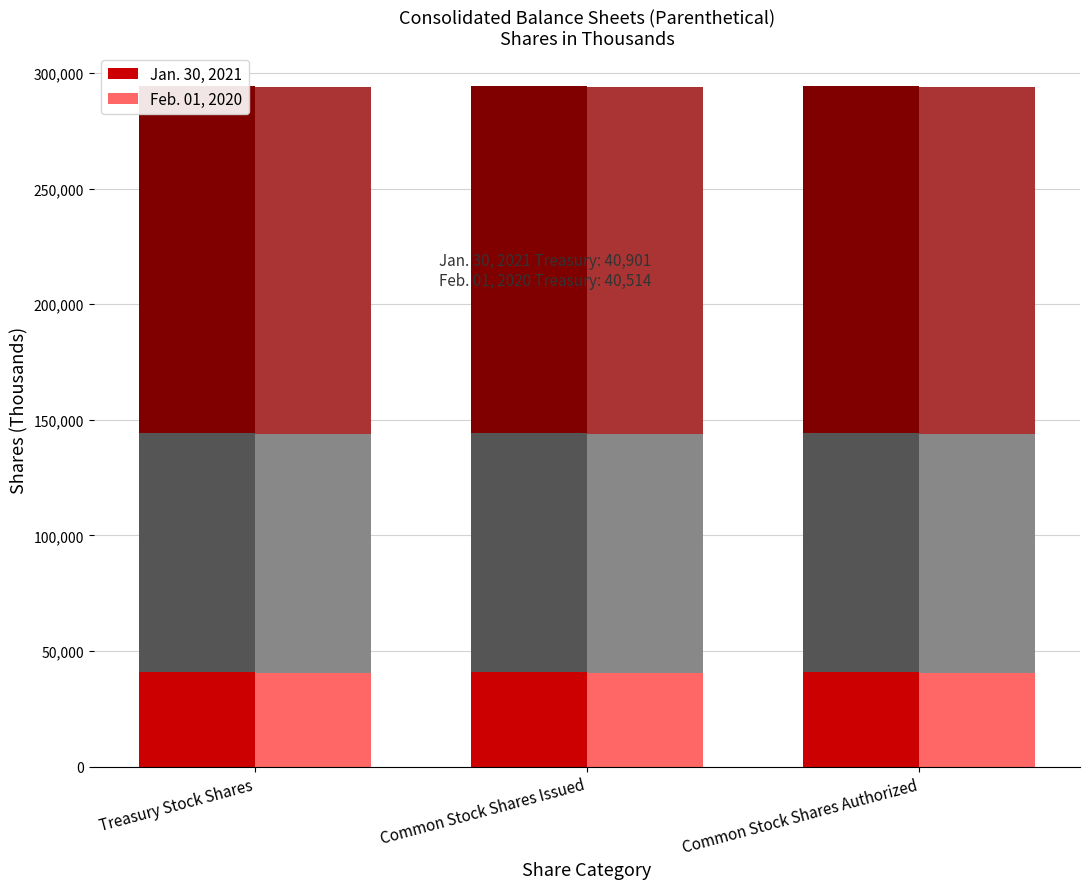

The value of Feb. 01, 2020 at Treasury Stock Shares is 67751. True or false?

False